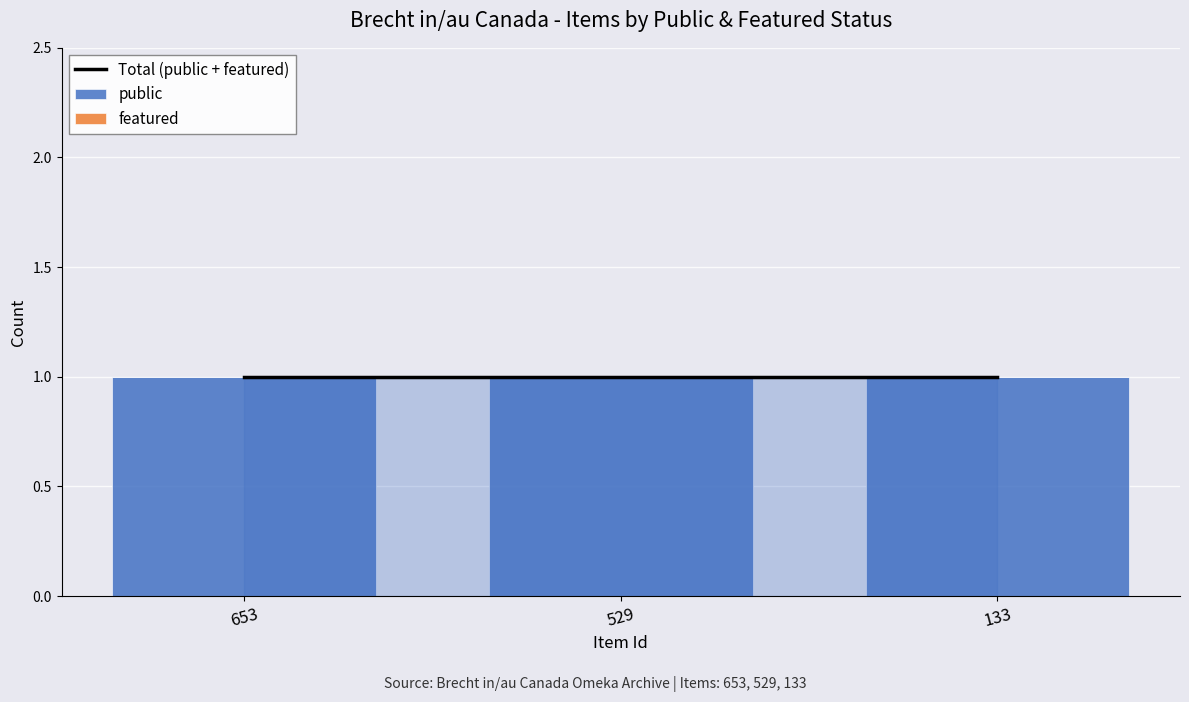

Is the value of Total (public + featured) at 133 greater than the value of featured at 529?

Yes